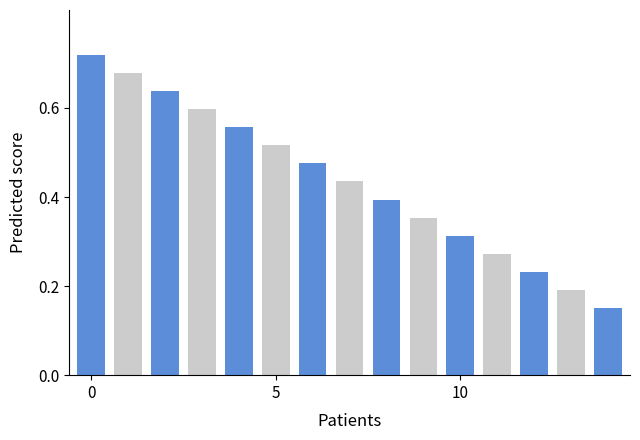

How many values are between 0 and 1?

15